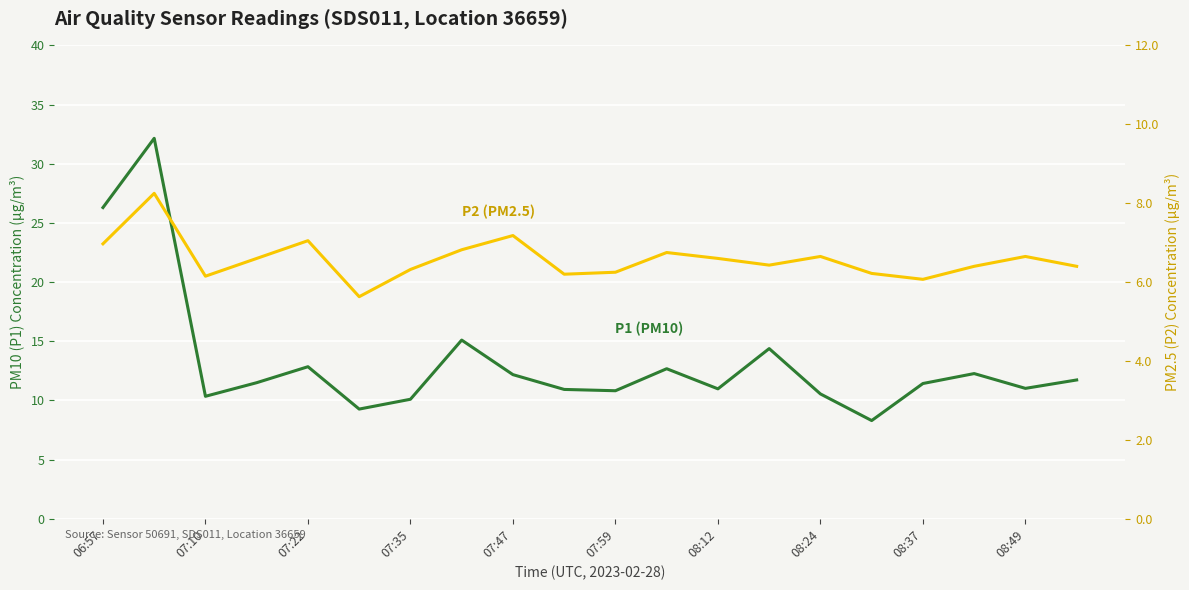

What are all the series names shown in the legend?

P1 (PM10), P2 (PM2.5)